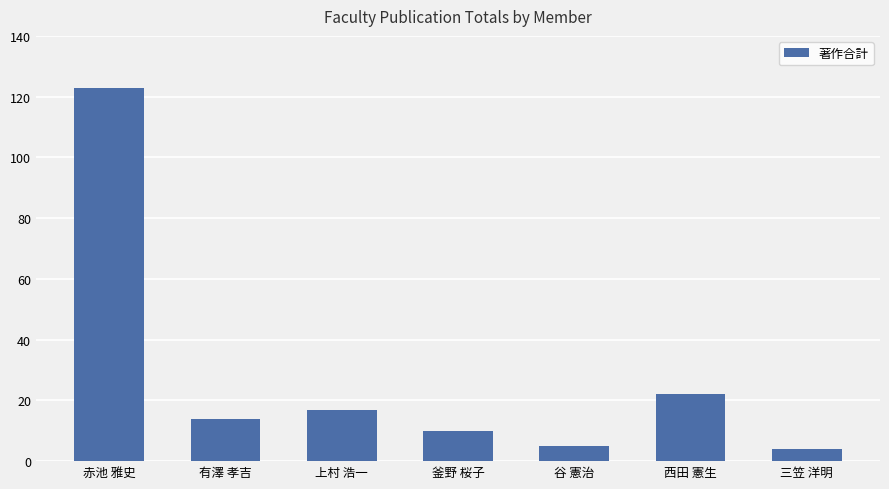

What is the smallest value displayed?

4